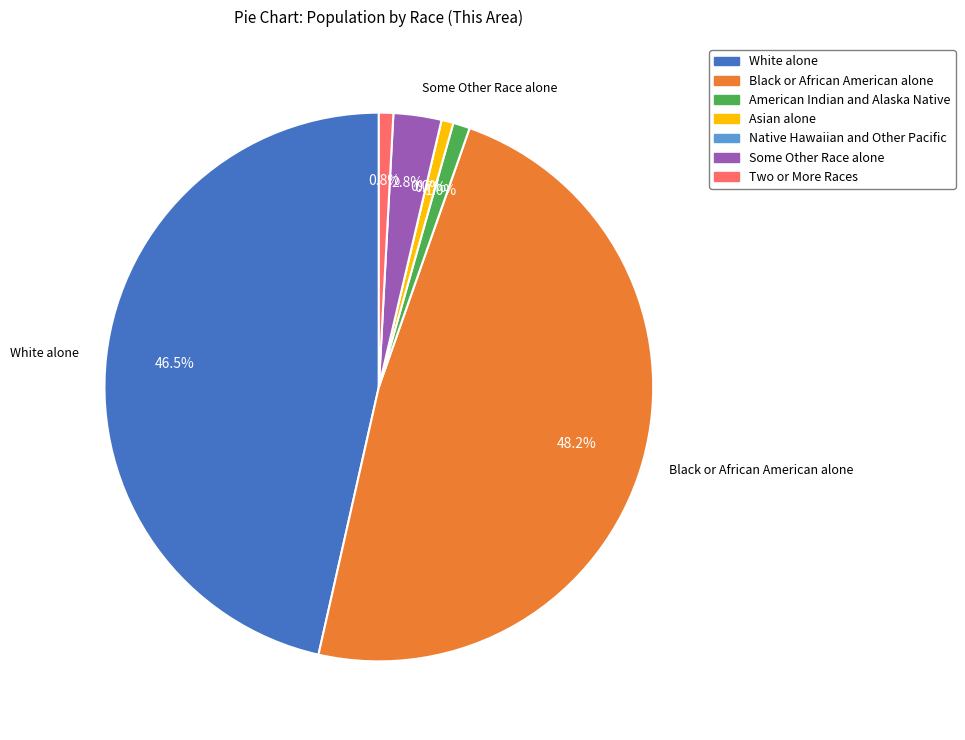

How many segments does this pie chart have?

7